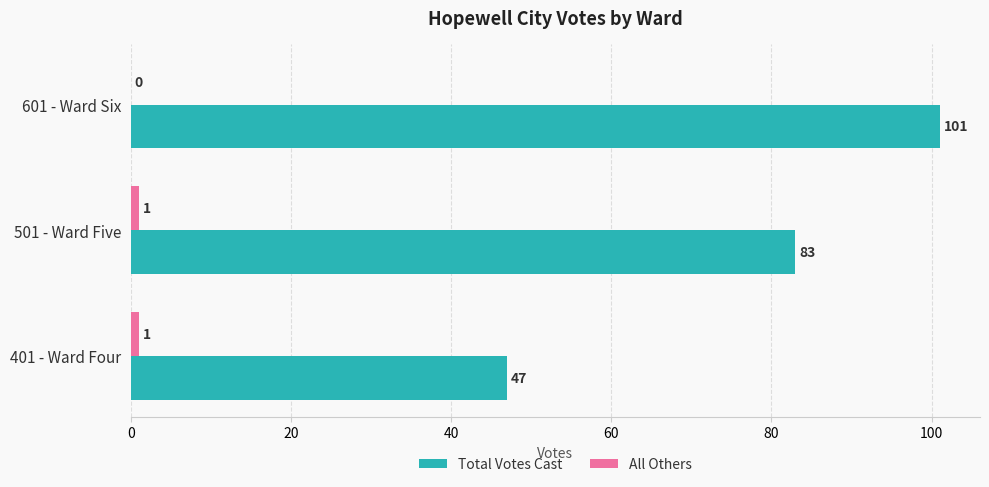

True or false: Total Votes Cast has a value of 47 at 401 - Ward Four.

True